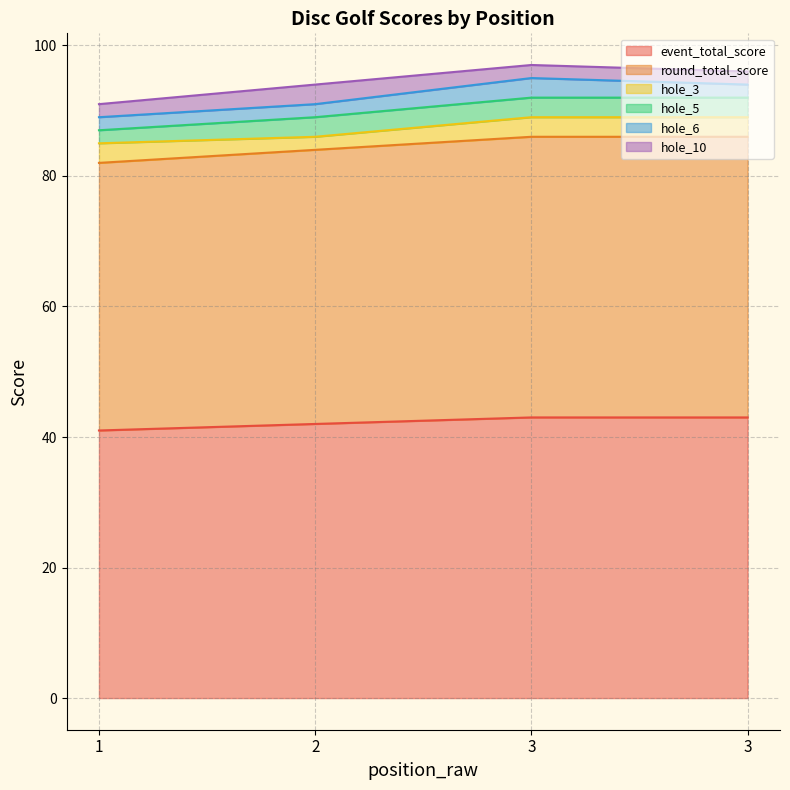

What is the difference between the maximum and minimum values in the hole_5 series?

1